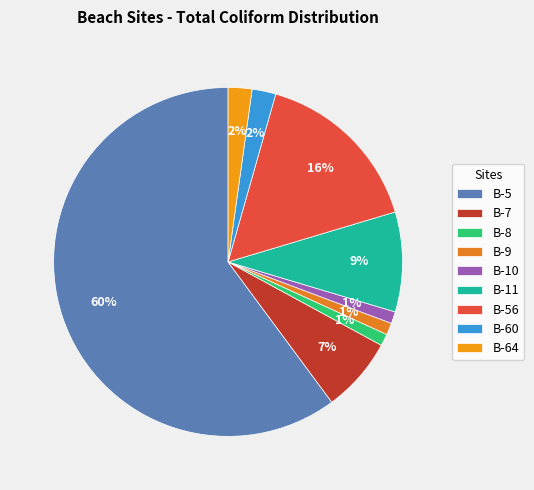

Approximately how many times larger is the value at B-60 compared to B-11?

0.2